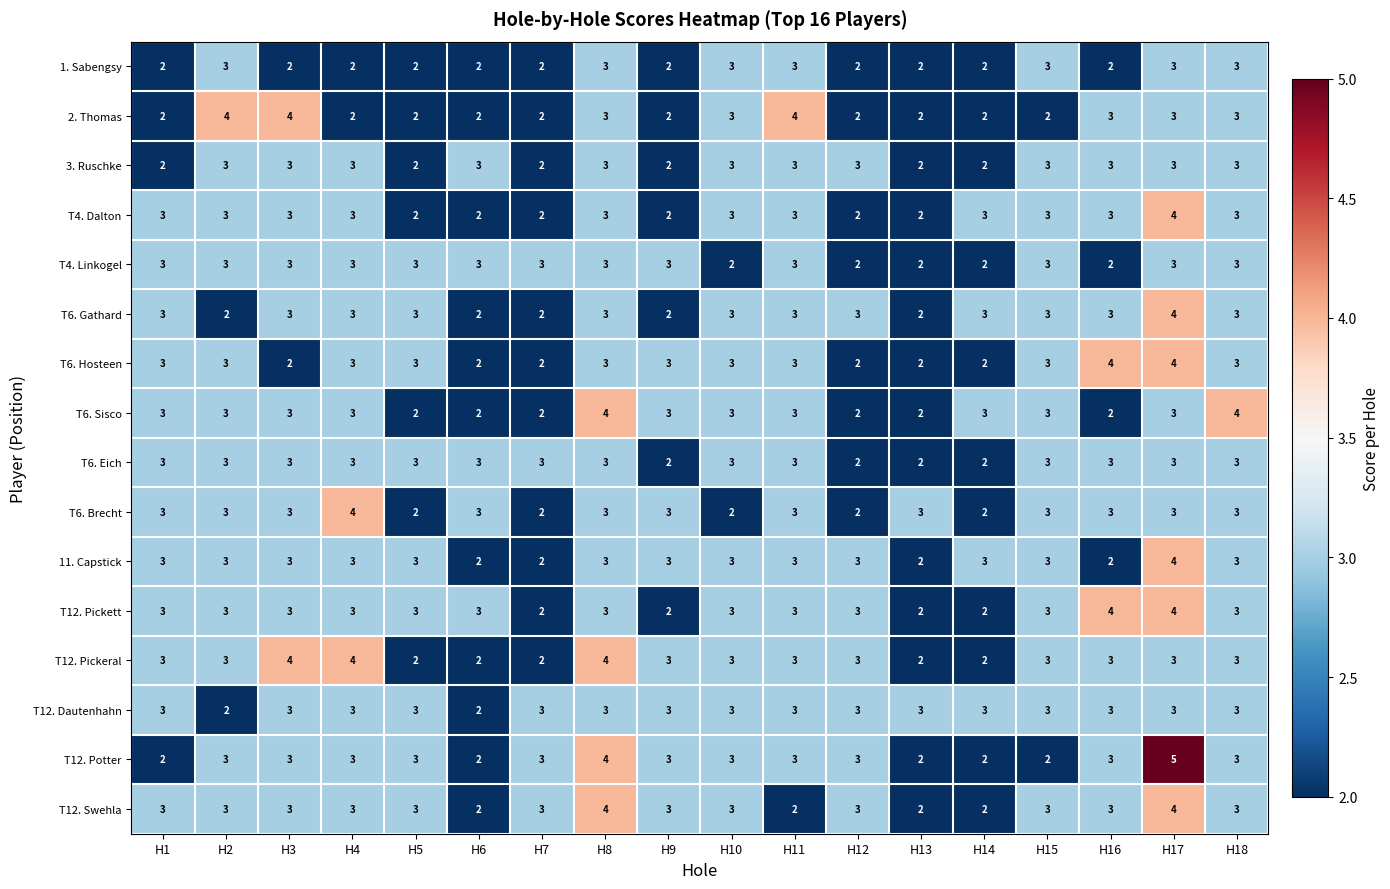

The value of T6. Gathard at H2 is 2. True or false?

True